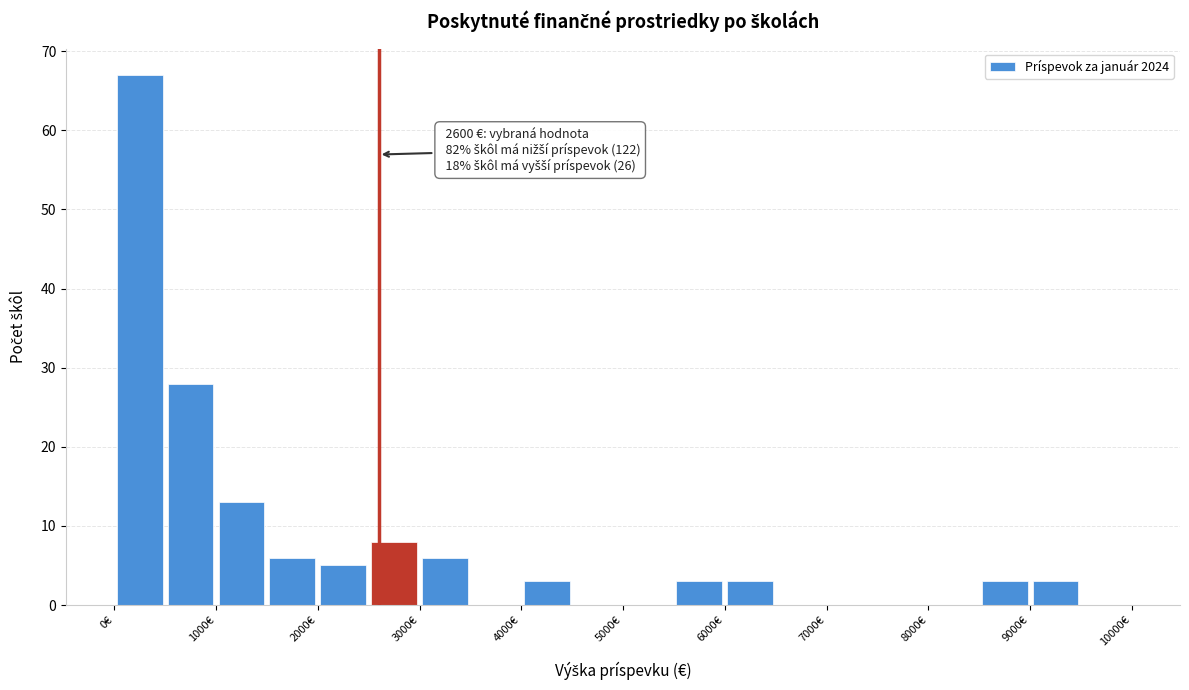

Which range on the x-axis has the tallest bar?

0 to 500